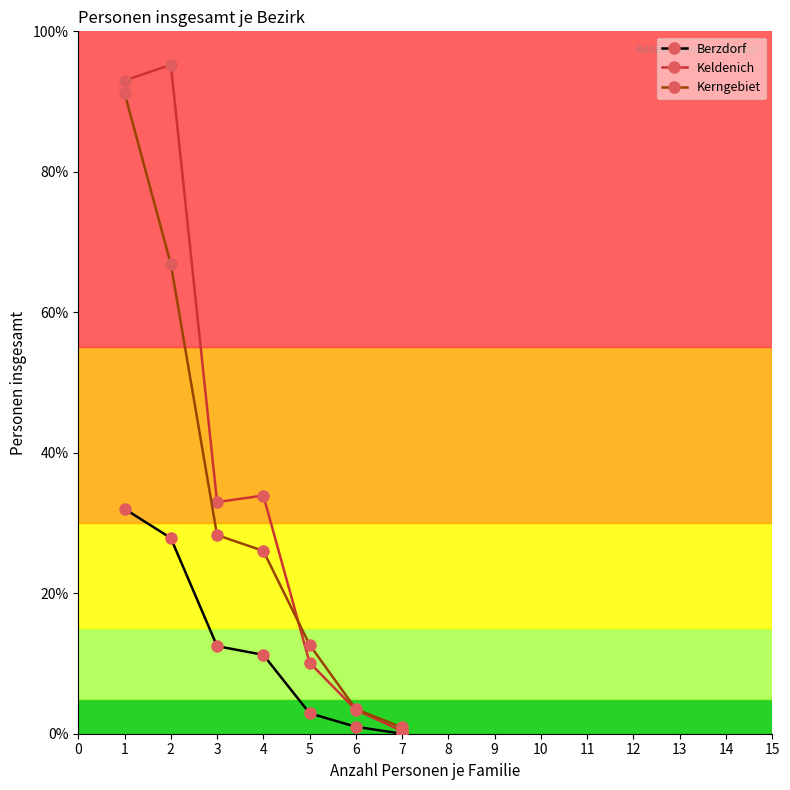

Is this an area chart (filled region under the line)?

No